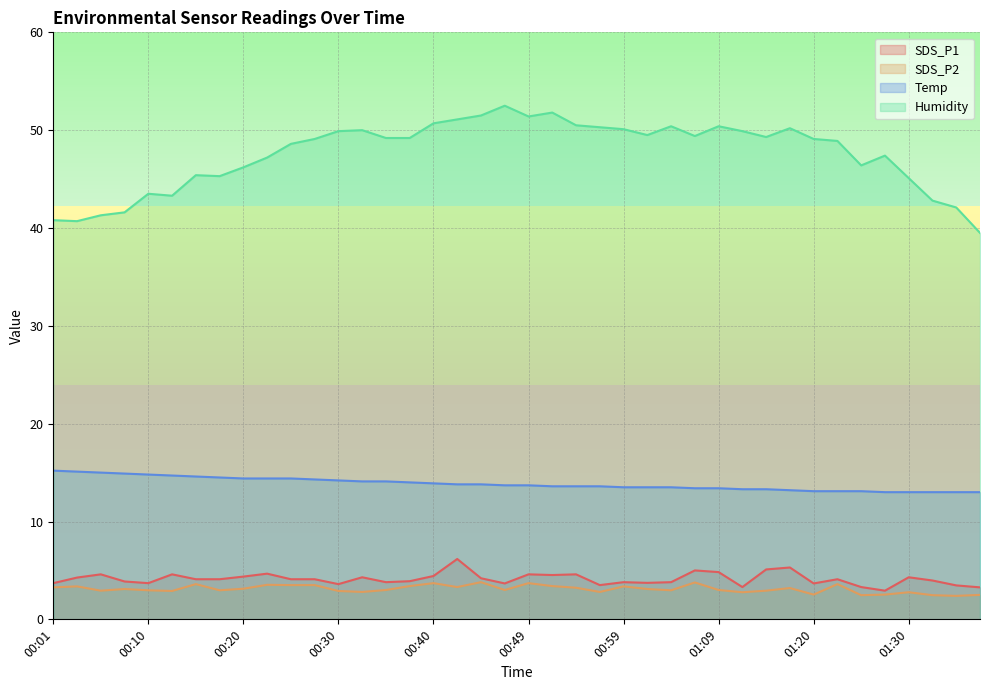

Which category has the lowest value in the SDS_P2 series?

01:35